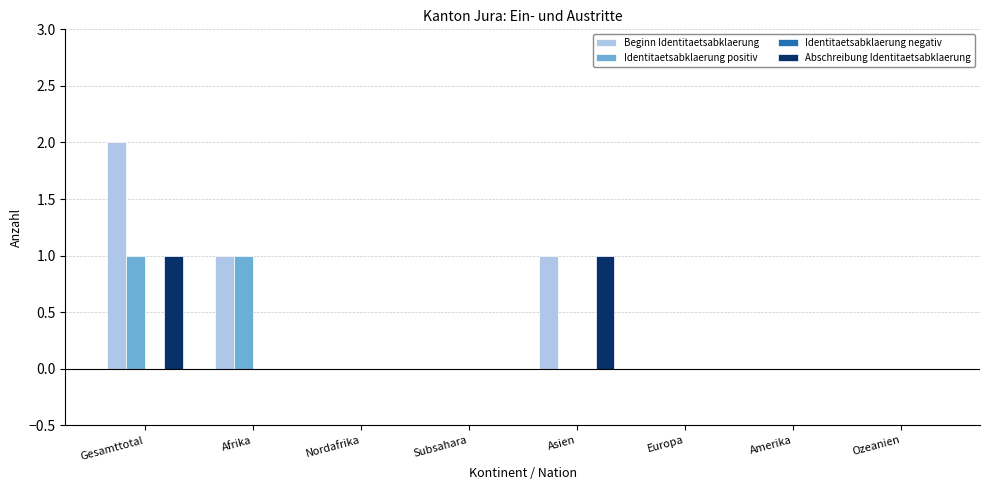

Reading right to left, transcribe all the data shown in this chart.

Beginn Identitaetsabklaerung: Ozeanien=0	Amerika=0	Europa=0	Asien=1	Subsahara=0	Nordafrika=0	Afrika=1	Gesamttotal=2
Identitaetsabklaerung positiv: Ozeanien=0	Amerika=0	Europa=0	Asien=0	Subsahara=0	Nordafrika=0	Afrika=1	Gesamttotal=1
Abschreibung Identitaetsabklaerung: Ozeanien=0	Amerika=0	Europa=0	Asien=1	Subsahara=0	Nordafrika=0	Afrika=0	Gesamttotal=1